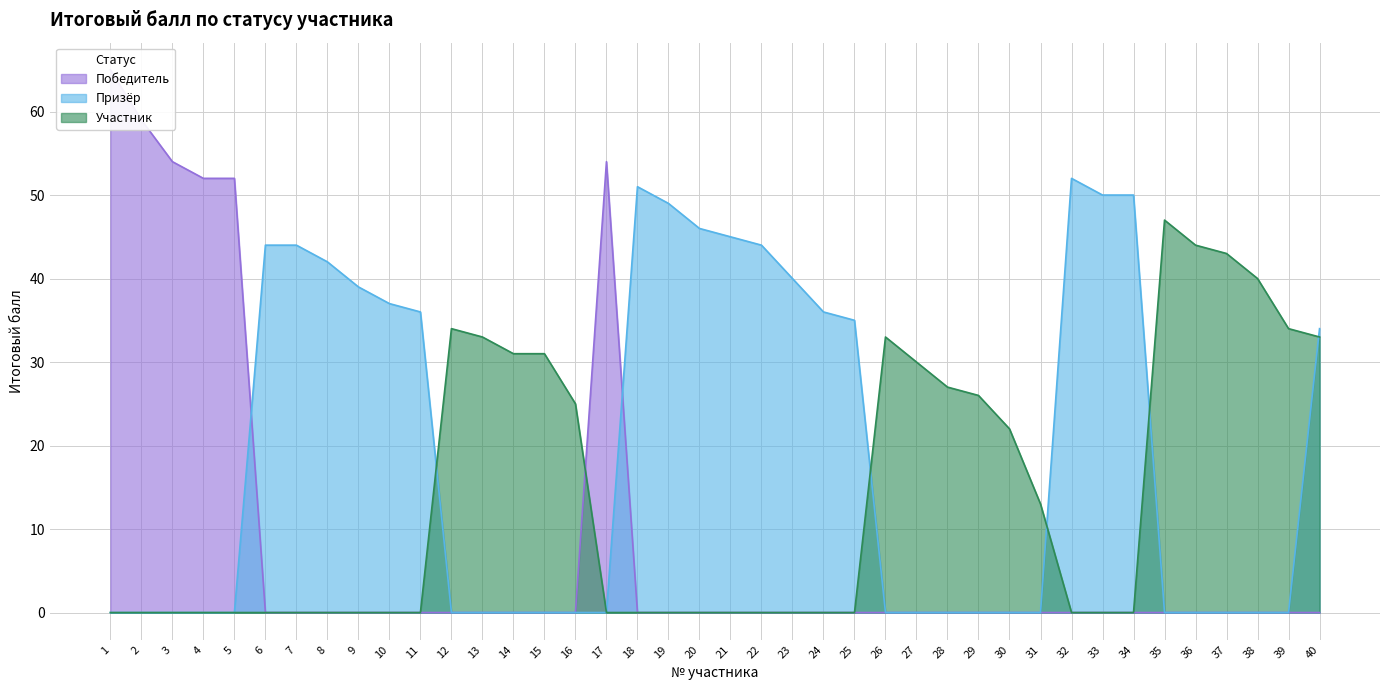

What is the difference between the maximum and minimum values in the Победитель series?

65